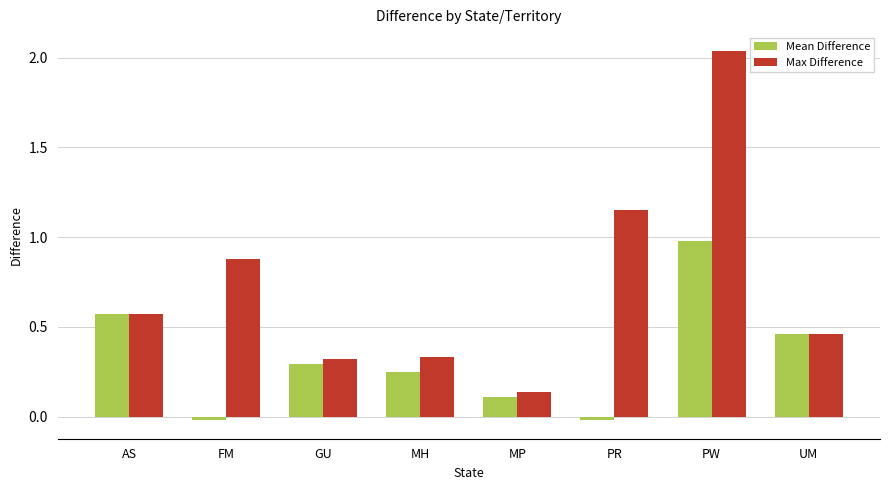

True or false: Max Difference has a value of 0.2 at AS.

False